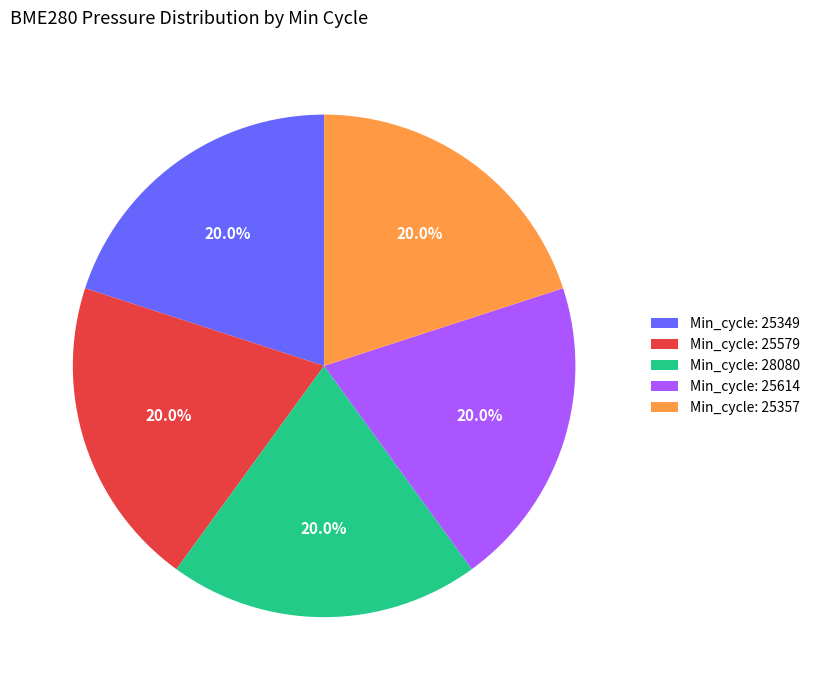

Is there any slice that represents more than half of the pie?

No